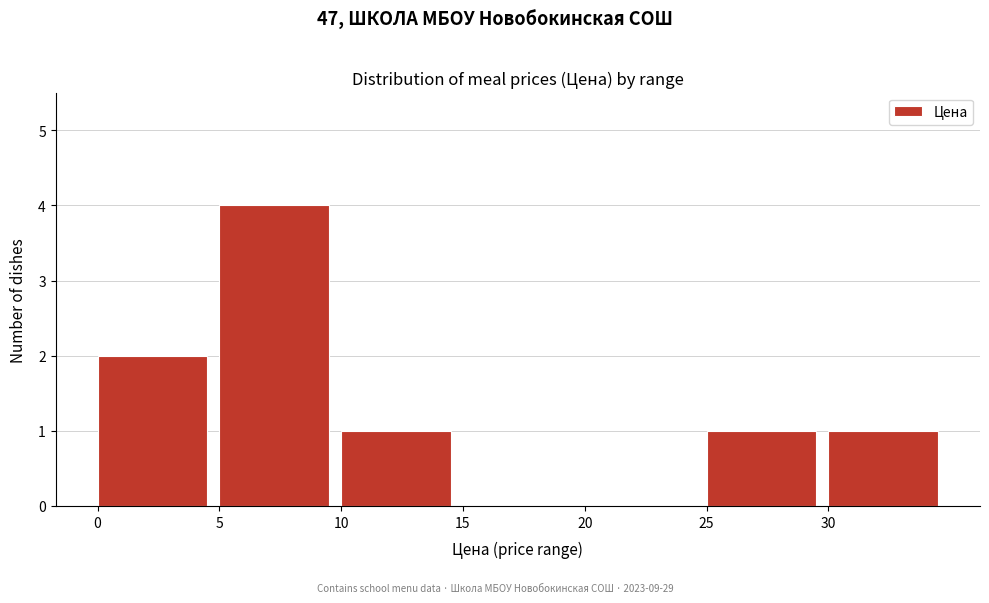

Reading left to right, list every bar in this chart as the range it spans on the x-axis followed by its height. The values are not printed on the chart, so give them approximately, as read against the axis.

0 to 5: 2
5 to 10: 4
10 to 15: 1
15 to 20: 0
20 to 25: 0
25 to 30: 1
30 to 35: 1